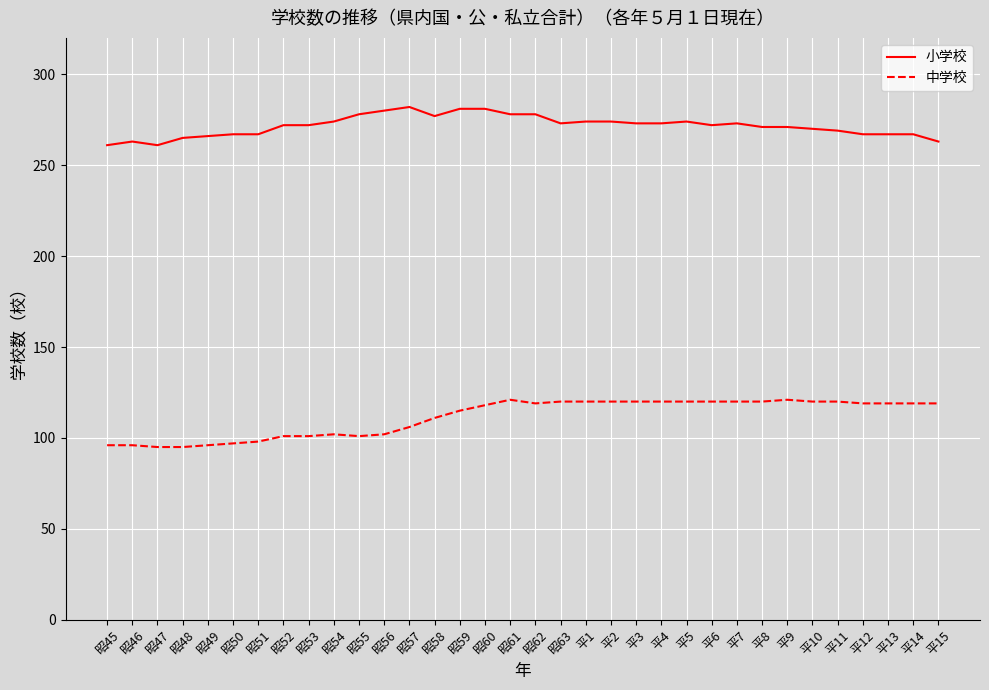

What is the highest value of the 小学校 series?

282